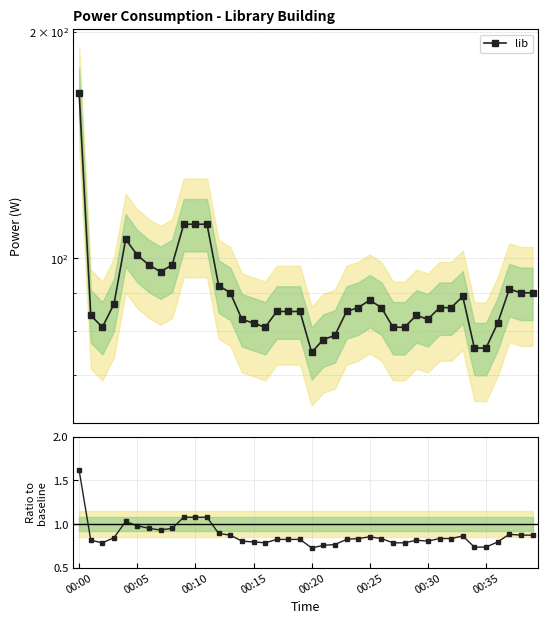

Is the value of lib at 18 greater than the value of lib / baseline at 23?

Yes